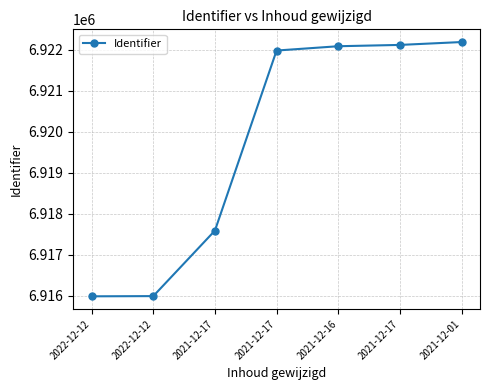

What is the change in value from 2022-12-12 to 2021-12-17?

+5985